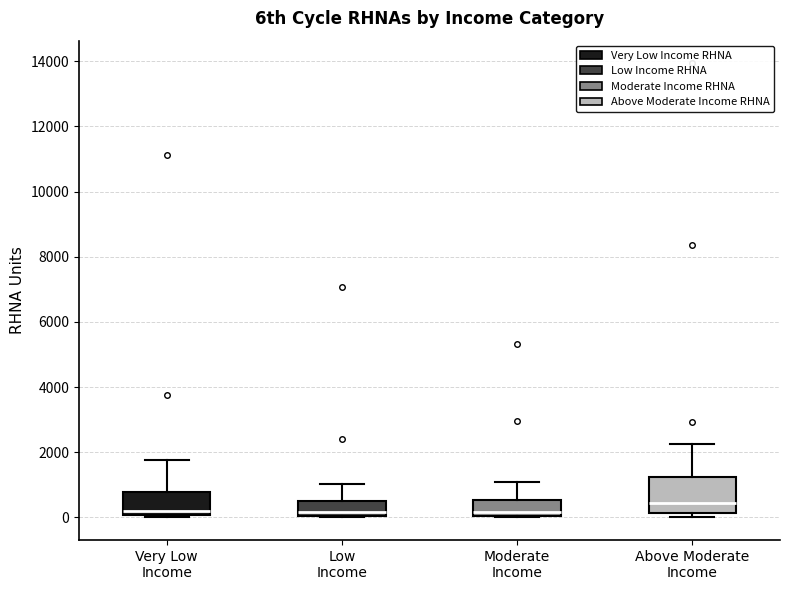

Reading left to right, read every box against the y-axis: the position of its median line, the range the box covers, and the ends of its whiskers. The values are not printed on the chart, so give them approximately, as read against the axis.

Very Low Income: median 200, box 0 to 800, whiskers 0 (just below the box's lower edge) to 1800
Low Income: median 200, box 0 to 600, whiskers 0 to 1000
Moderate Income: median 200, box 0 to 600, whiskers 0 to 1000
Above Moderate Income: median 400, box 200 to 1200, whiskers 0 to 2200